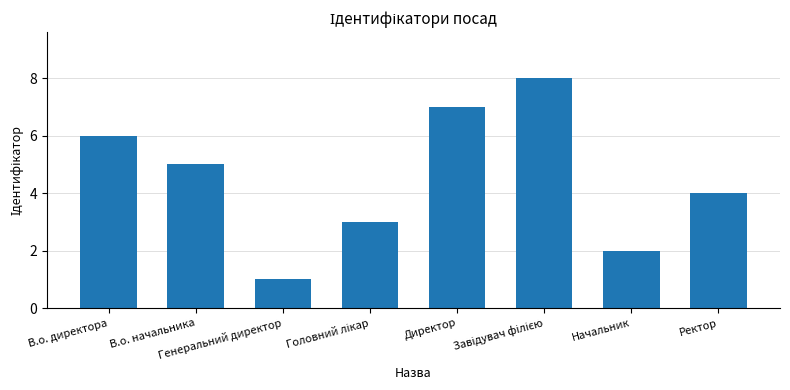

Does the chart contain stacked bars?

No